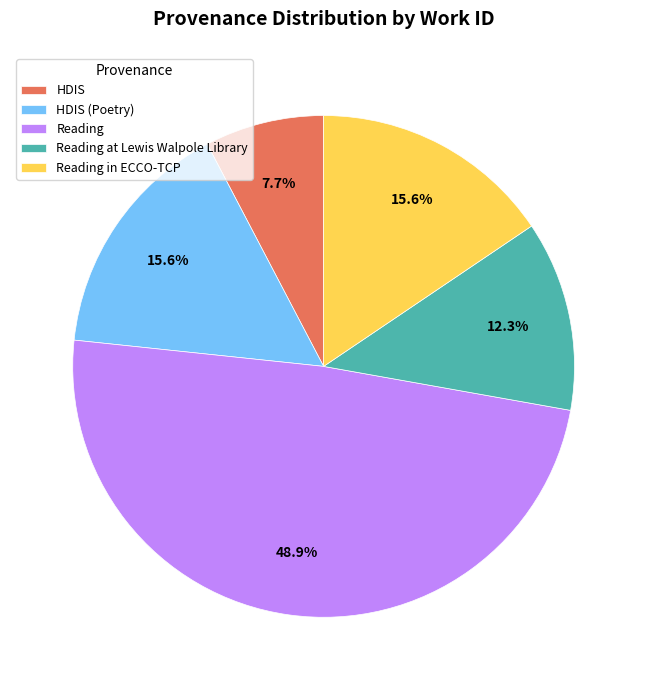

To the nearest percent, what percentage of the pie is HDIS (Poetry)?

16%